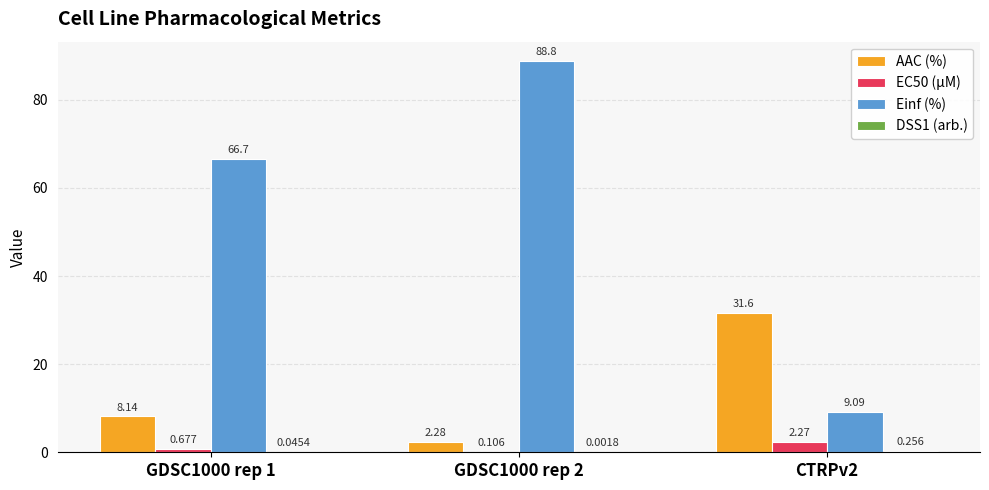

What is the greatest value displayed?

88.8